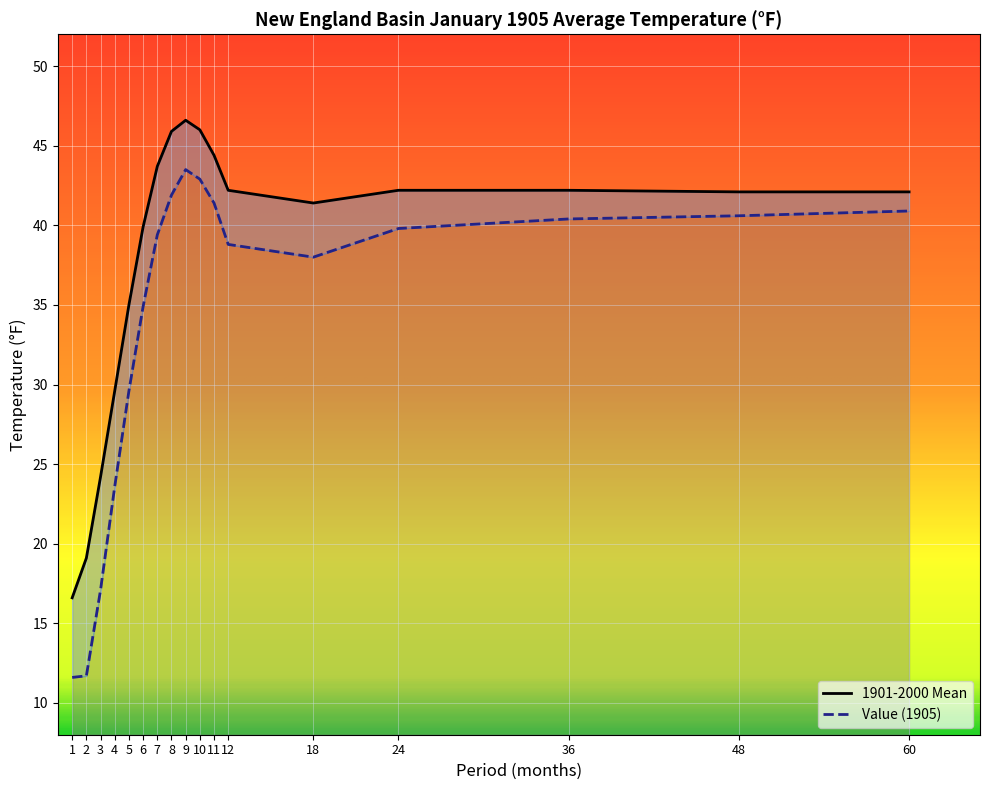

Where is Value nearest to the value 27?

5